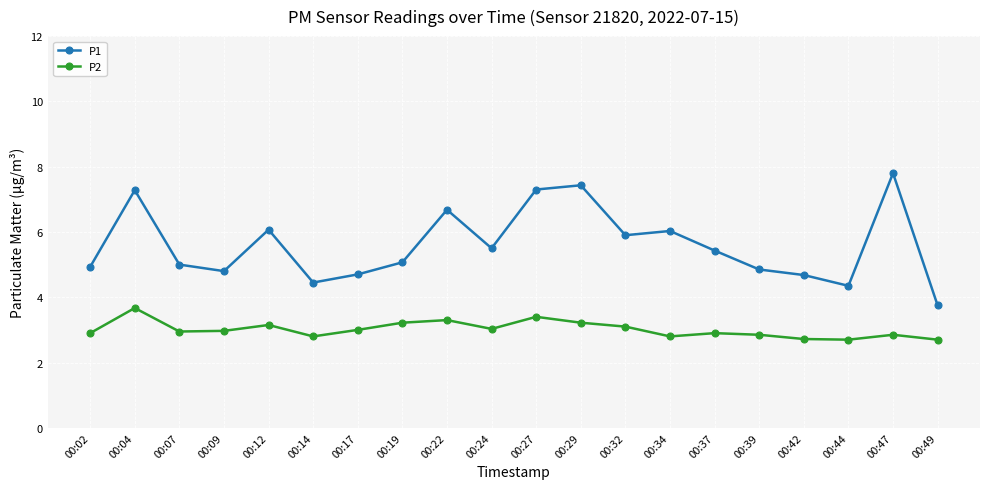

How many lines are shown in the chart?

2